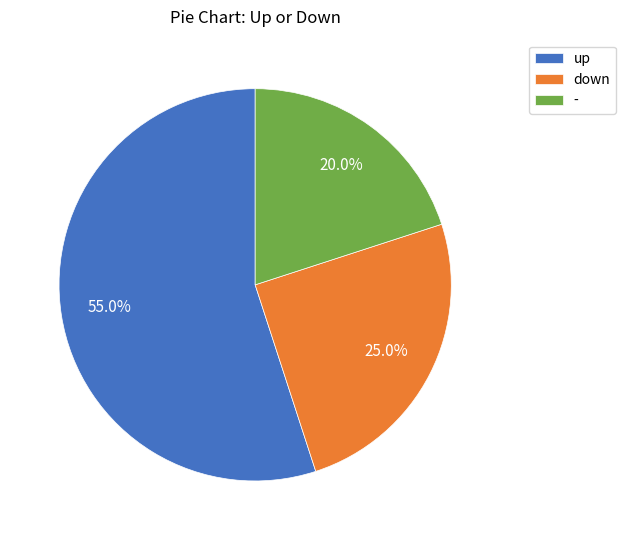

What is the largest slice in the pie chart?

up